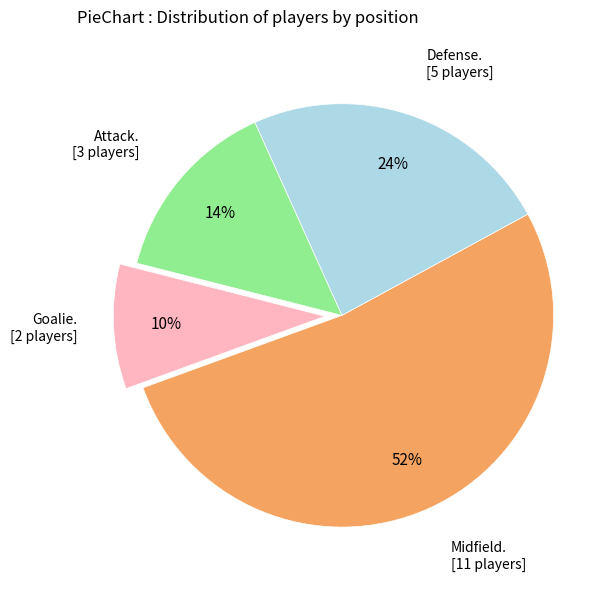

How many segments does this pie chart have?

4